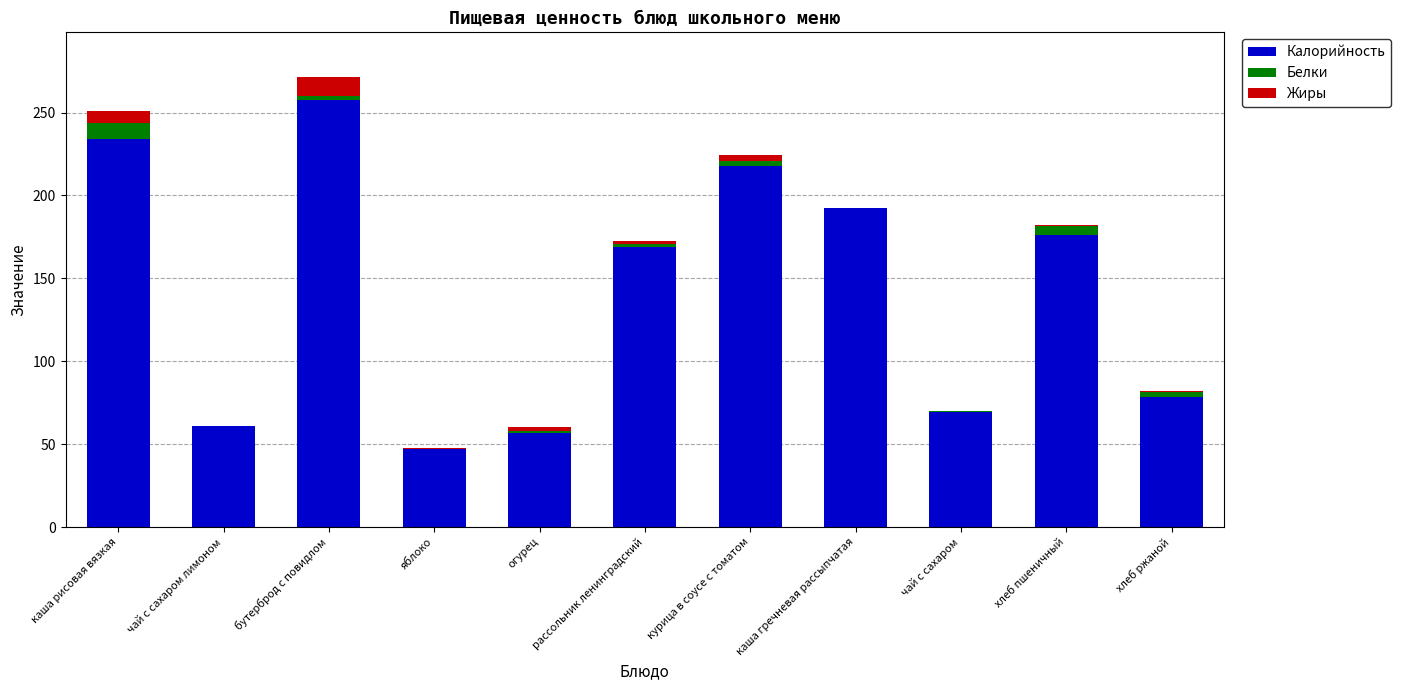

At which label does Калорийность reach its peak?

бутерброд с повидлом